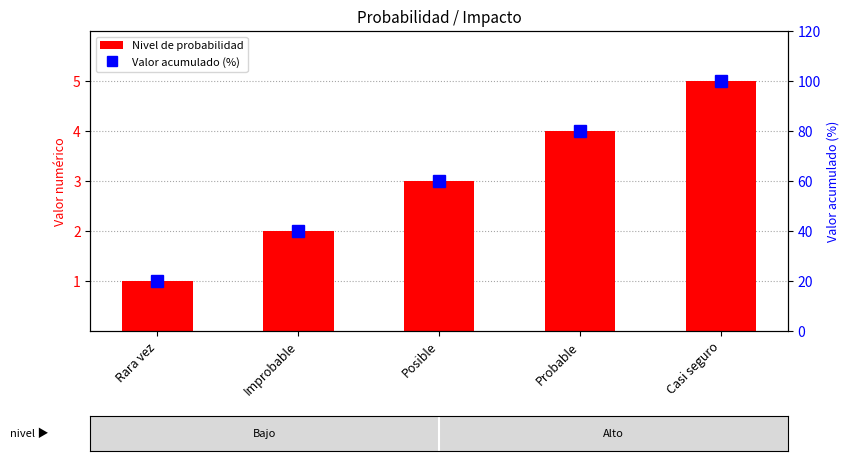

How many data points in Valor acumulado (%) are less than 60?

2